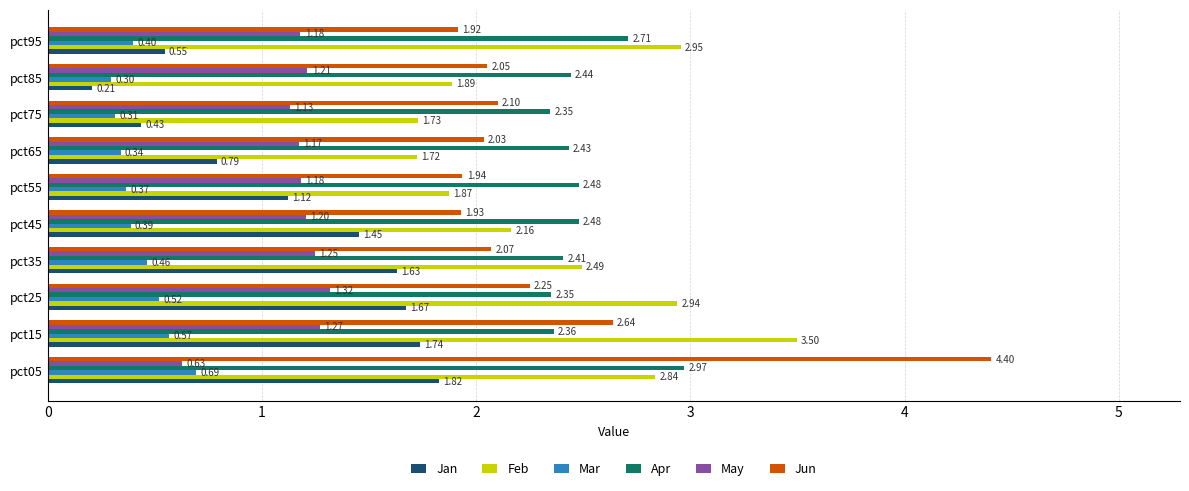

List the series in order of their peak value, highest first.

Jun, Feb, Apr, Jan, May, Mar